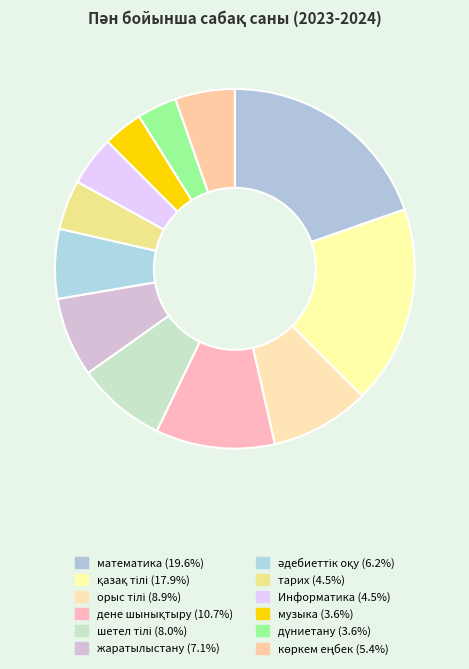

Approximately how many times larger is the value at орыс тілі compared to музыка?

2.5